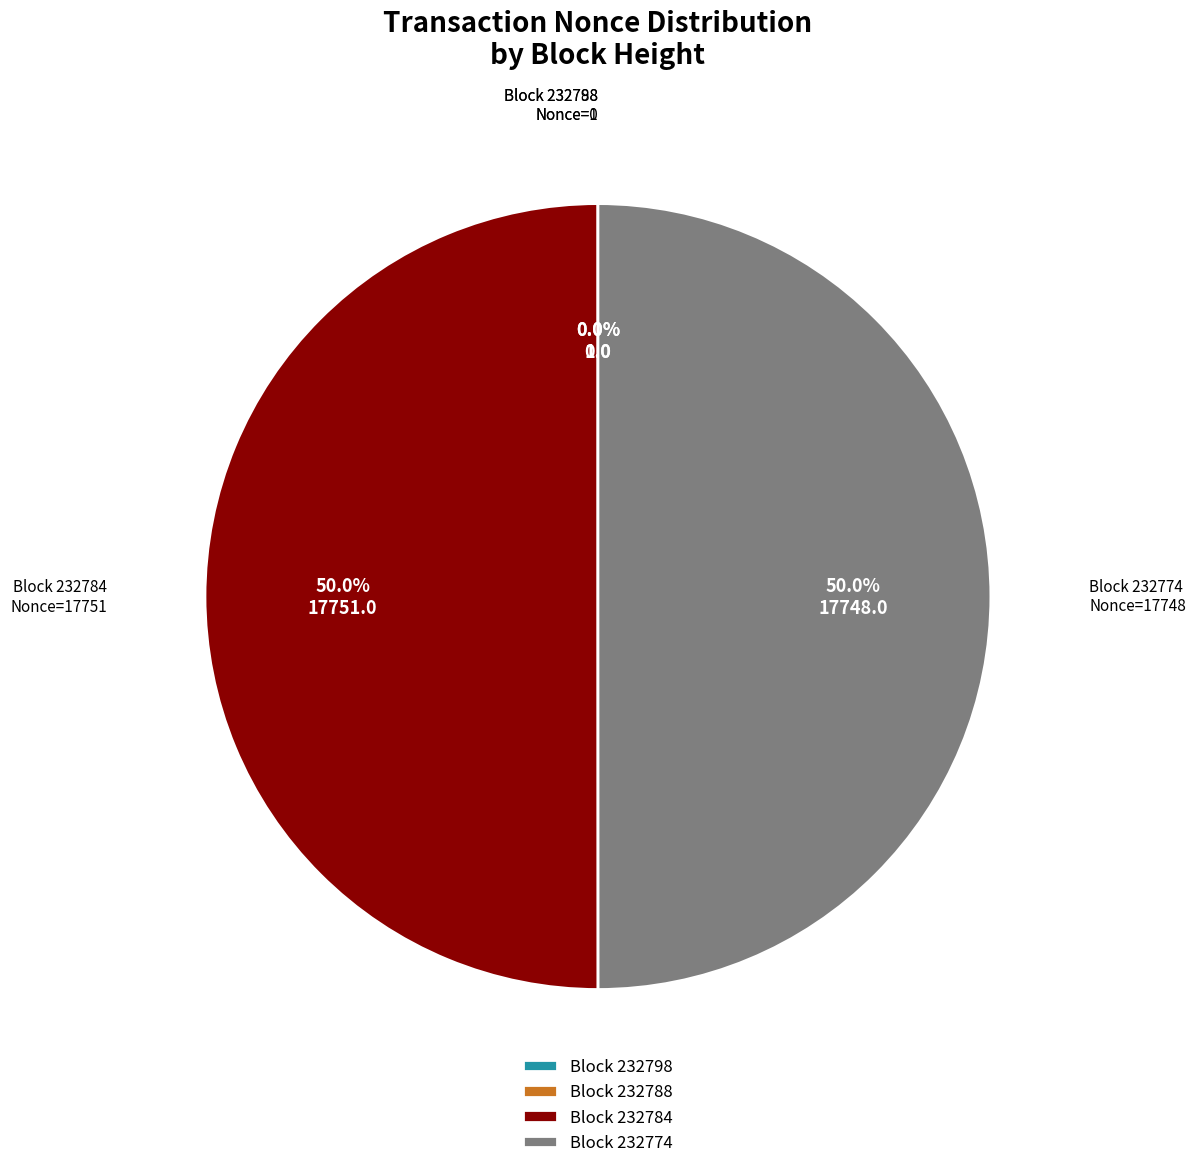

Combined, what portion of the pie is Block 232784 and Block 232774?

100.0%